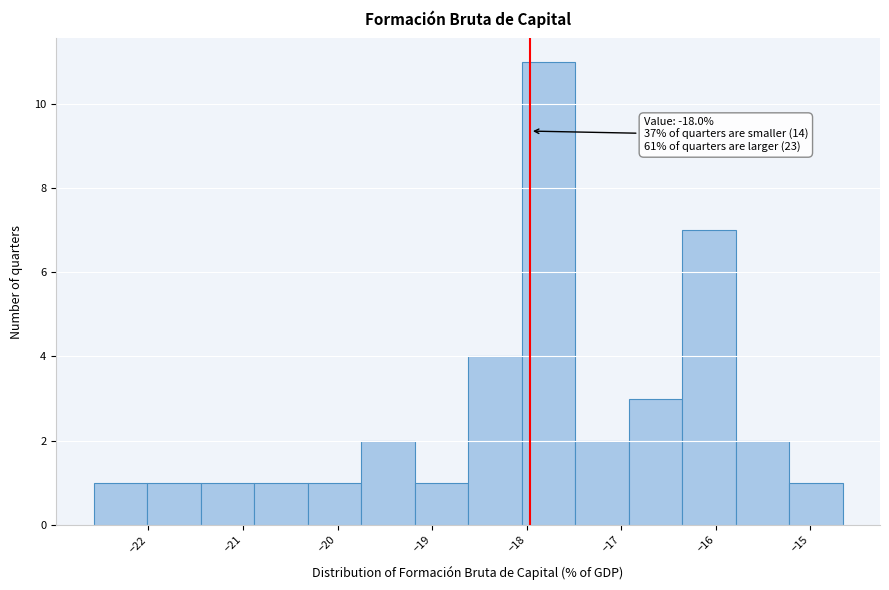

Over which range of the x-axis is the bar tallest?

-18.1 to -17.5